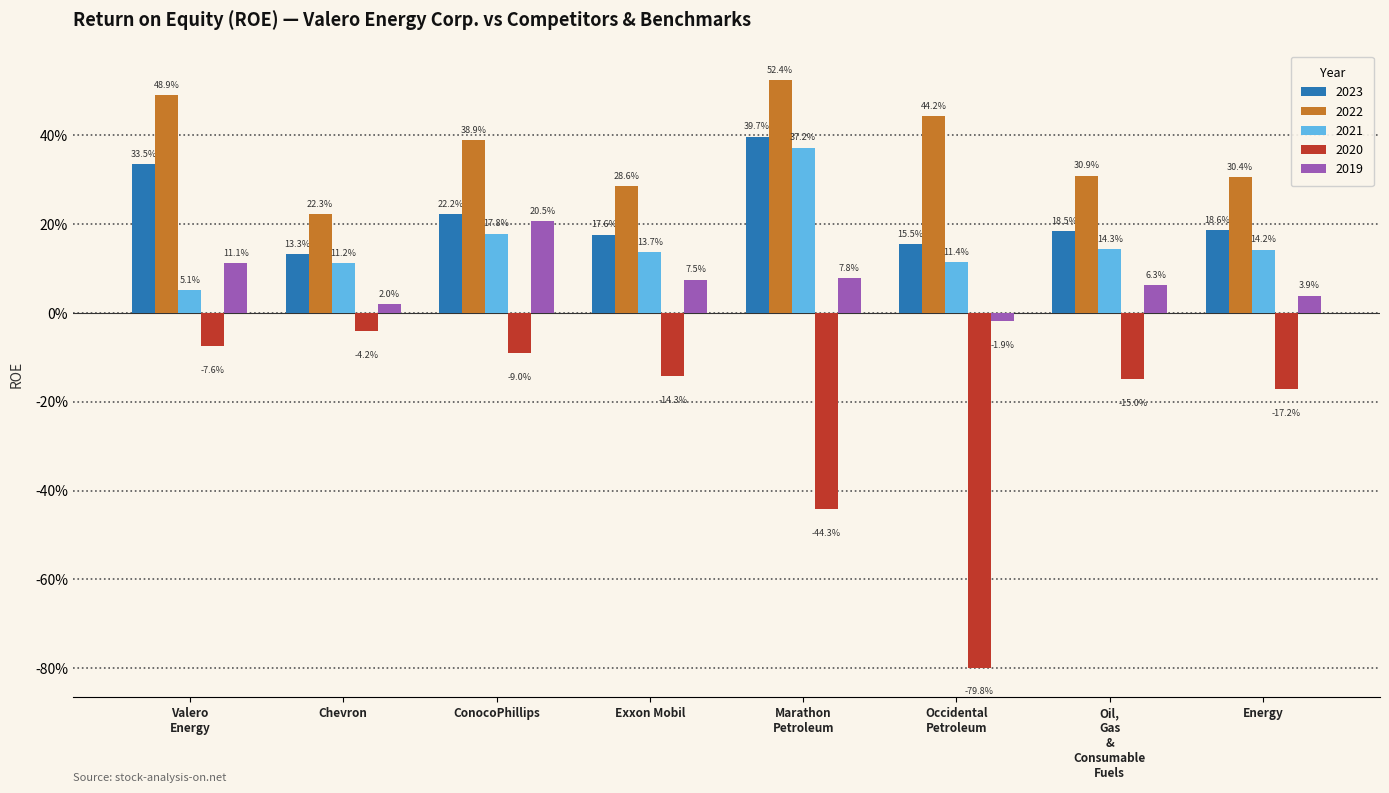

Which series has the largest range (max minus min)?

2020